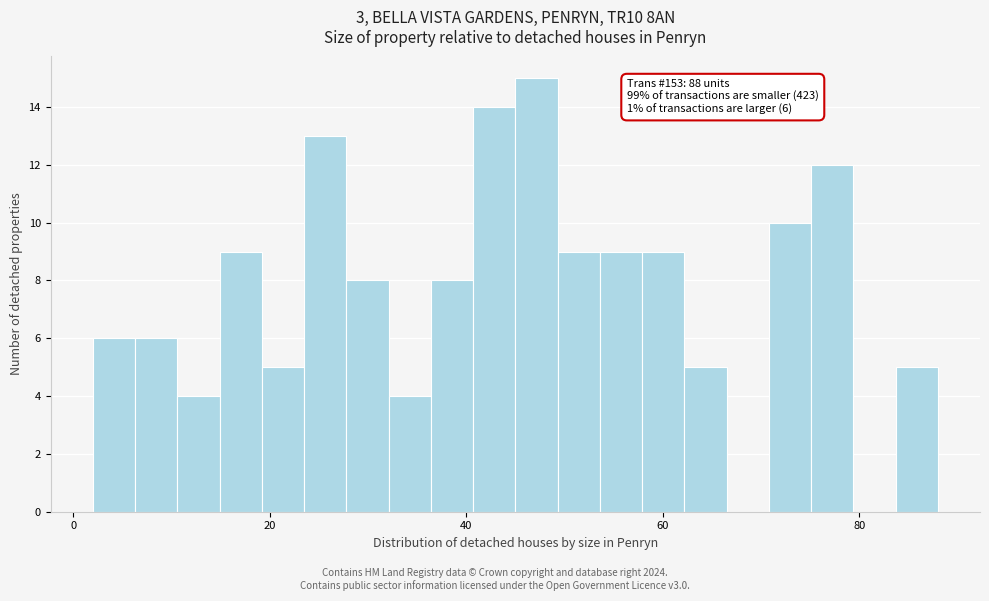

Around what value on the x-axis is the tallest bar? Give the approximate position of its centre, as read against the axis.

48